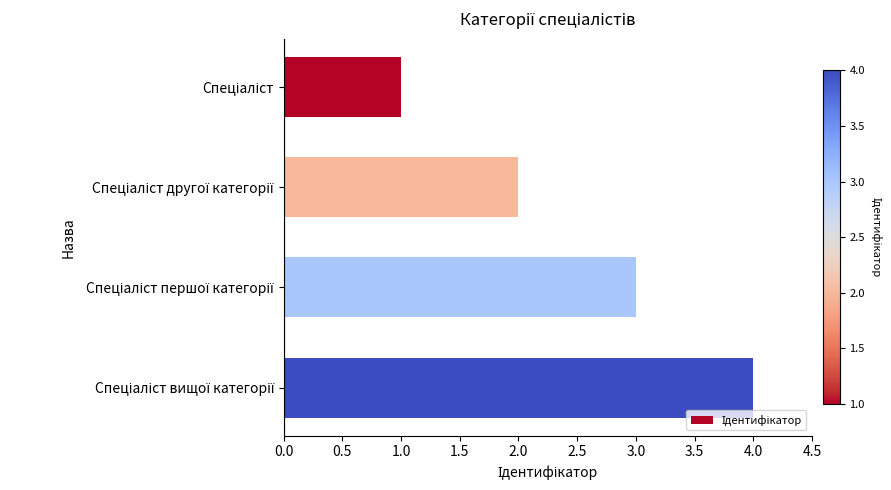

What is the sum of all values?

10